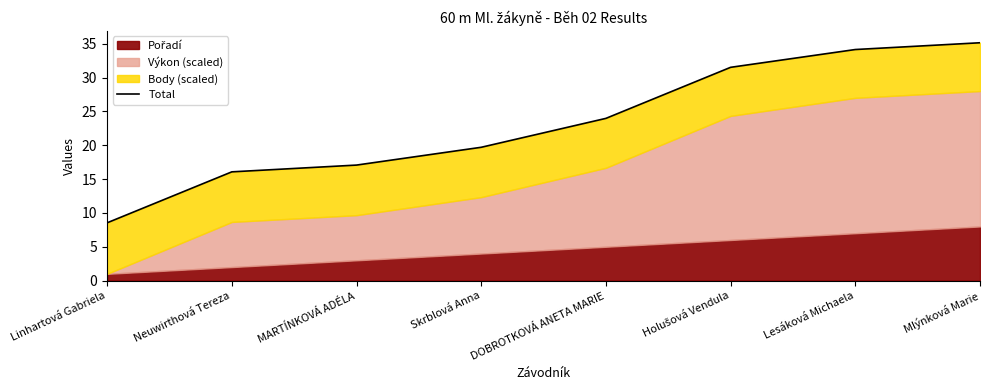

What is the difference between the maximum and minimum values?

26.6